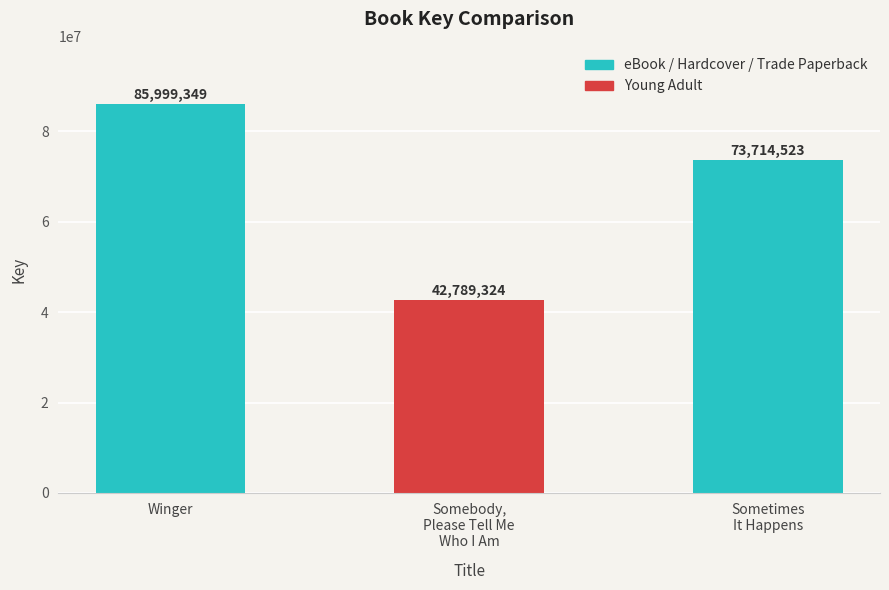

What is the label of the 2nd bar from the right?

Somebody,
Please Tell Me
Who I Am